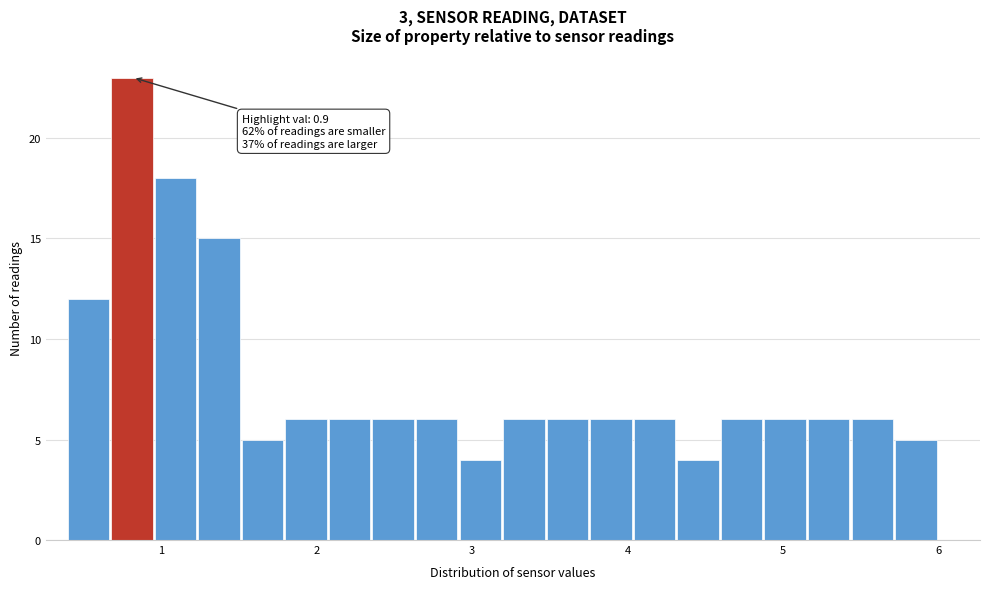

Read against the x-axis, roughly where is the centre of the tallest bar?

0.8